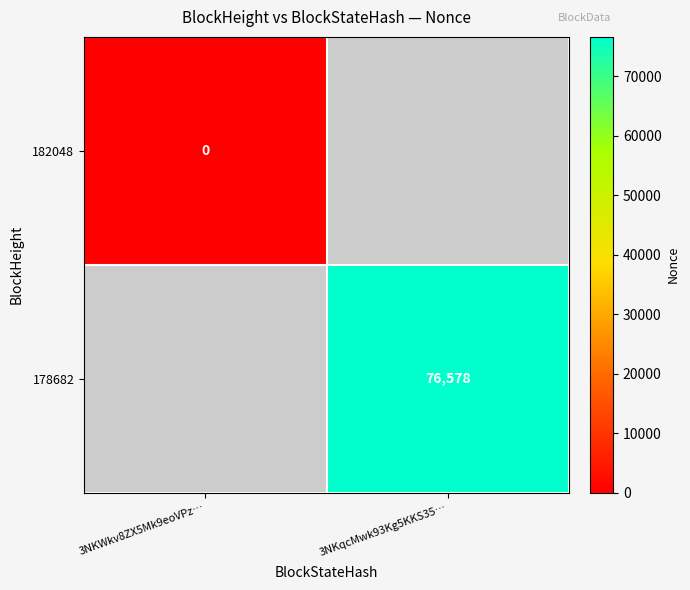

True or false: 178682 has a value of 106168 at 3NKqcMwk93Kg5KKS35….

False